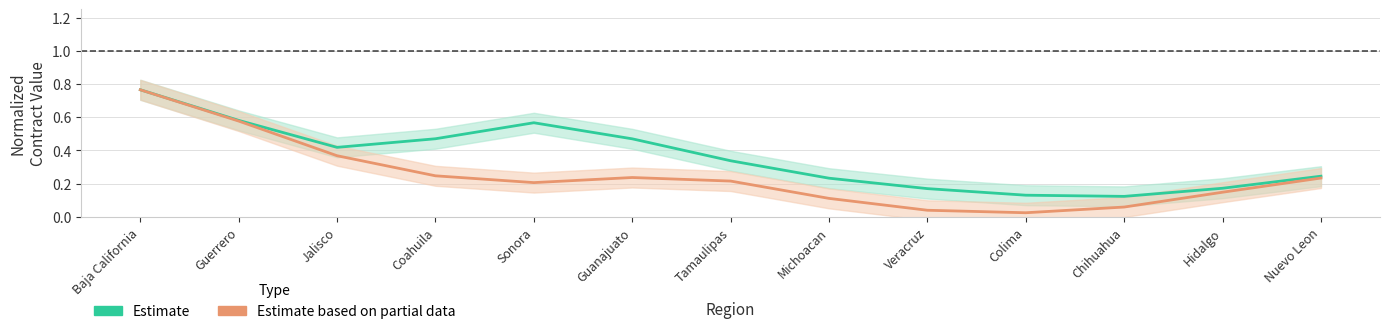

What is the total value across all series at Chihuahua?

0.2